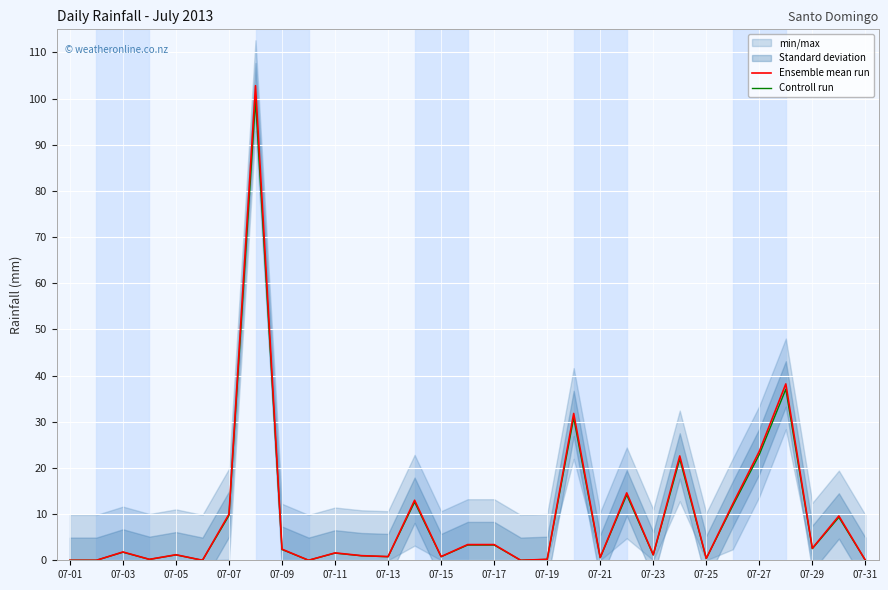

What is the difference between the second highest and second lowest values in the Ensemble mean run series?

38.2